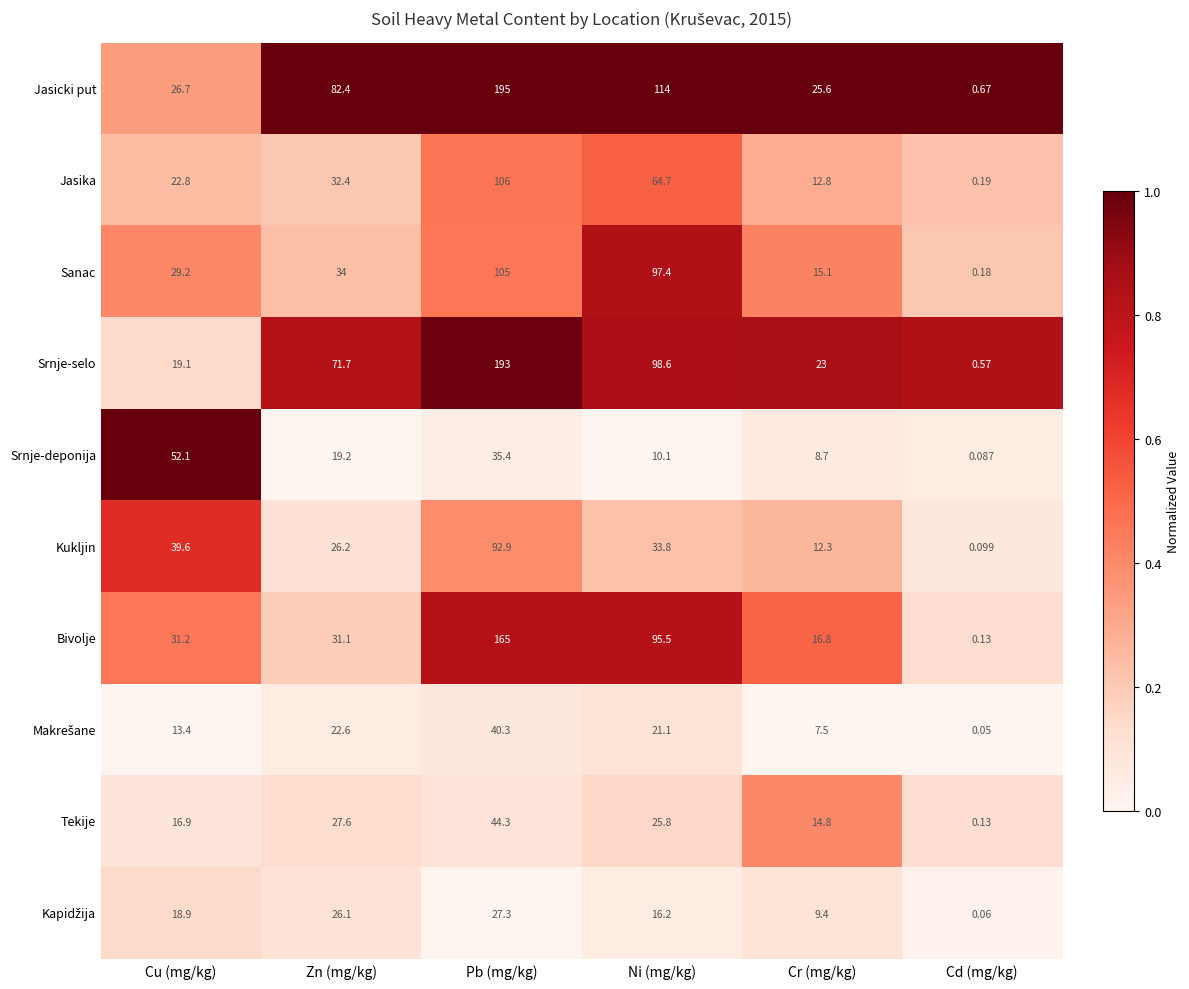

Which series has the widest spread of values?

Jasicki put